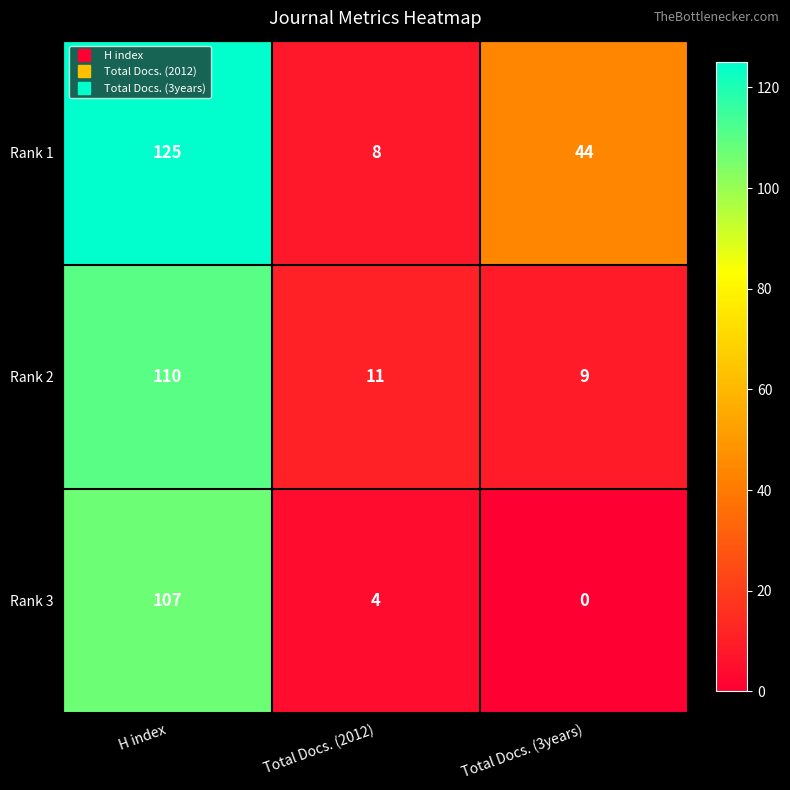

Which series has the largest total across all categories?

Rank 1